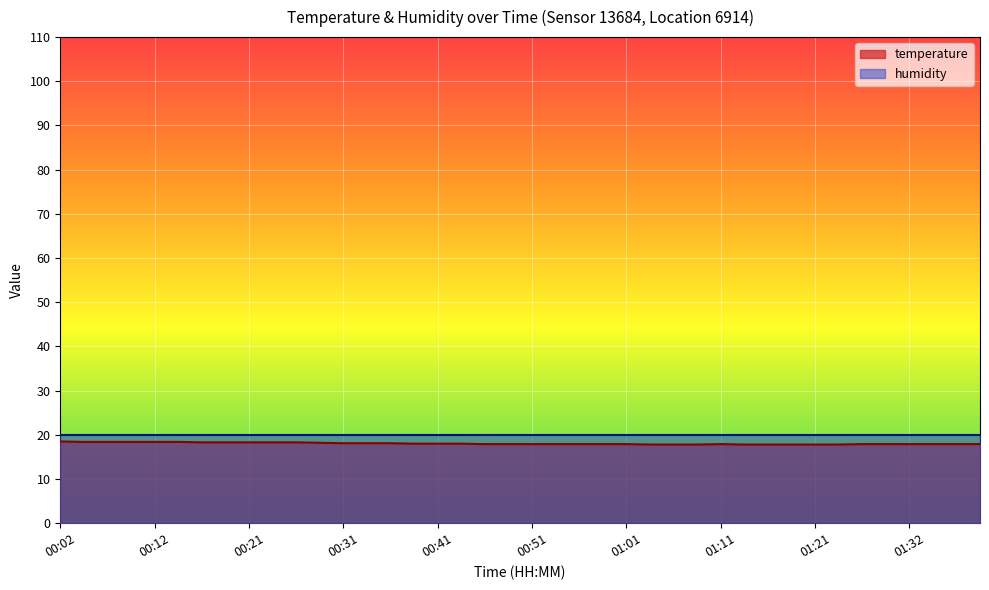

What is the minimum value shown in the chart?

17.8